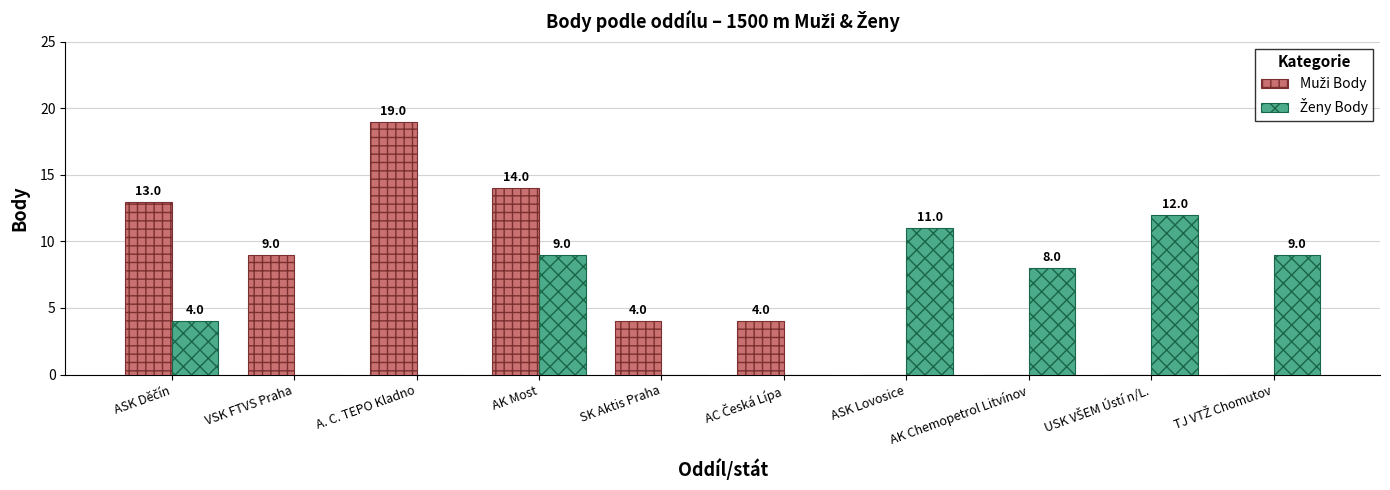

What is the maximum value shown in the chart?

19